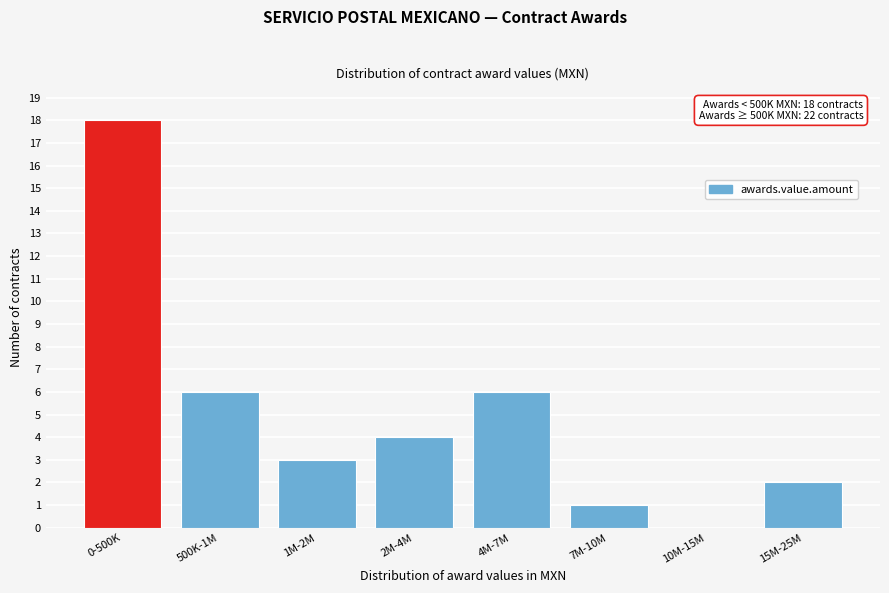

Reading right to left, what are all the values shown in this chart?

15M-25M=2	10M-15M=0	7M-10M=1	4M-7M=6	2M-4M=4	1M-2M=3	500K-1M=6	0-500K=18